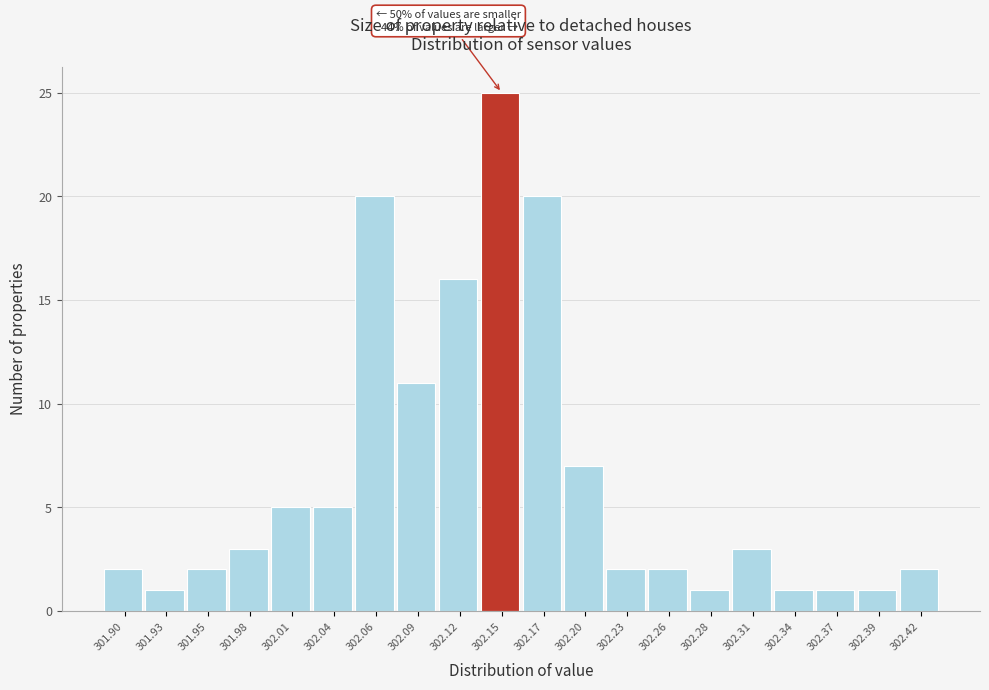

Reading left to right, what are all the values shown in this chart?

301.90=2	301.93=1	301.95=2	301.98=3	302.01=5	302.04=5	302.06=20	302.09=11	302.12=16	302.15=25	302.17=20	302.20=7	302.23=2	302.26=2	302.28=1	302.31=3	302.34=1	302.37=1	302.39=1	302.42=2